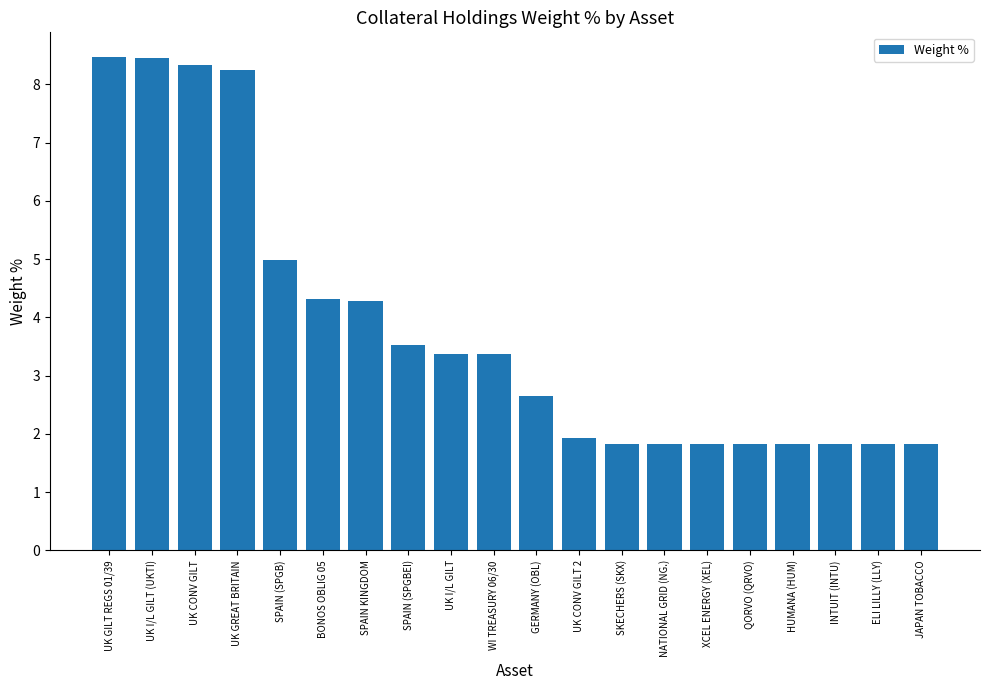

What is the value of the 19th bar from the left?

1.8